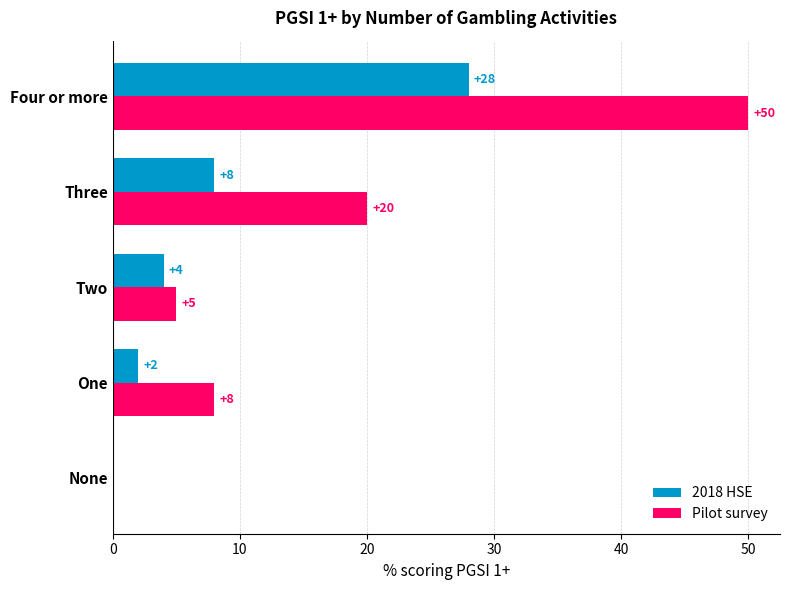

What is the total value across all series at Two?

9